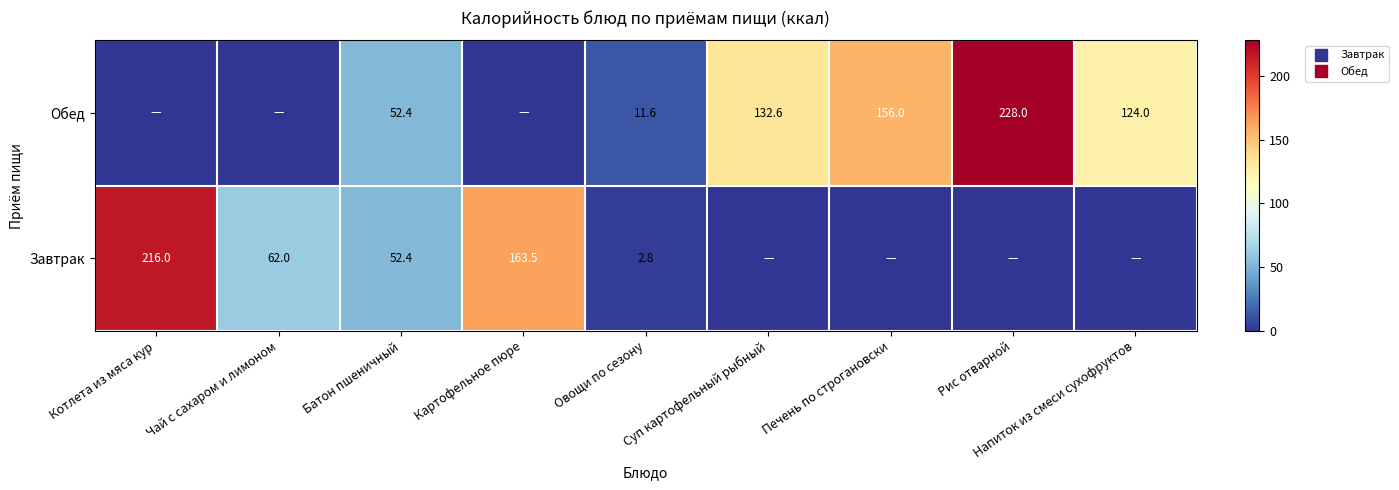

Is it true that Завтрак equals 75.2 at Напиток из смеси сухофруктов?

False